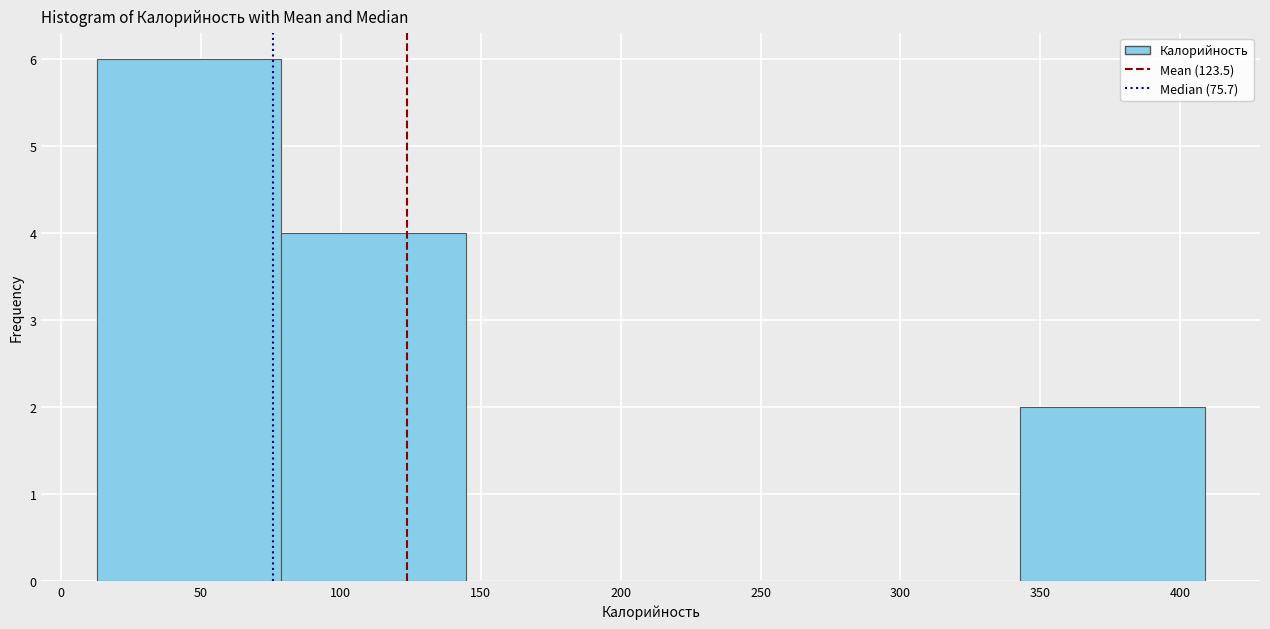

How tall is the bar that spans 80 to 145 on the x-axis? Neither the bar edges nor the heights are printed on the chart, so give them approximately, as read against the axes.

4